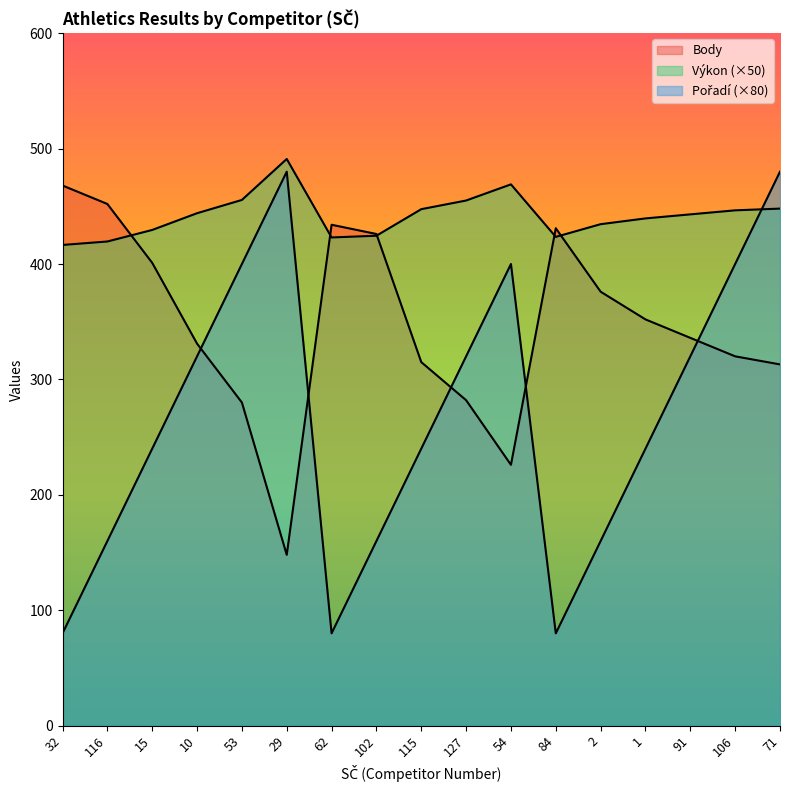

What is the maximum value for Pořadí?

480.0